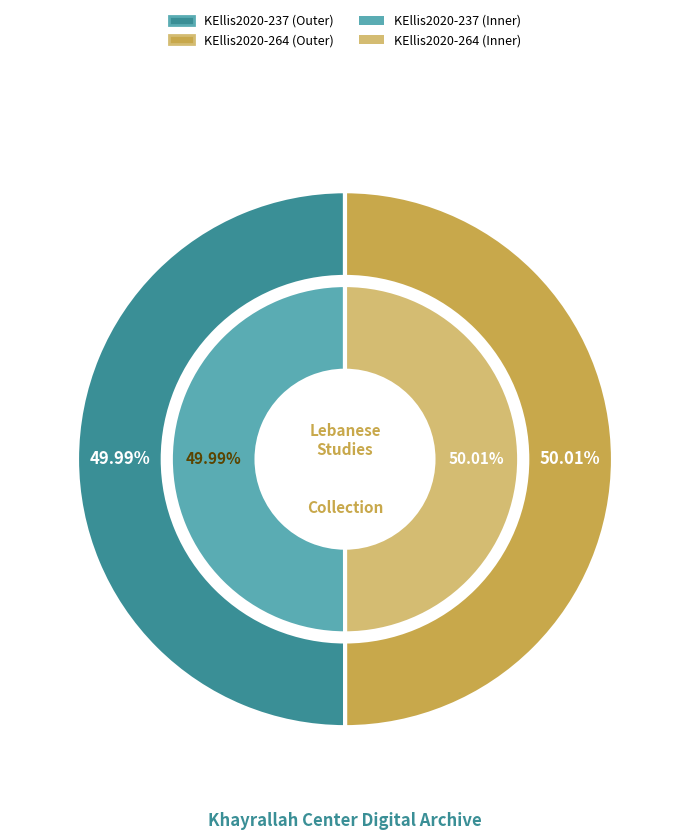

Count the number of slices in the pie.

2